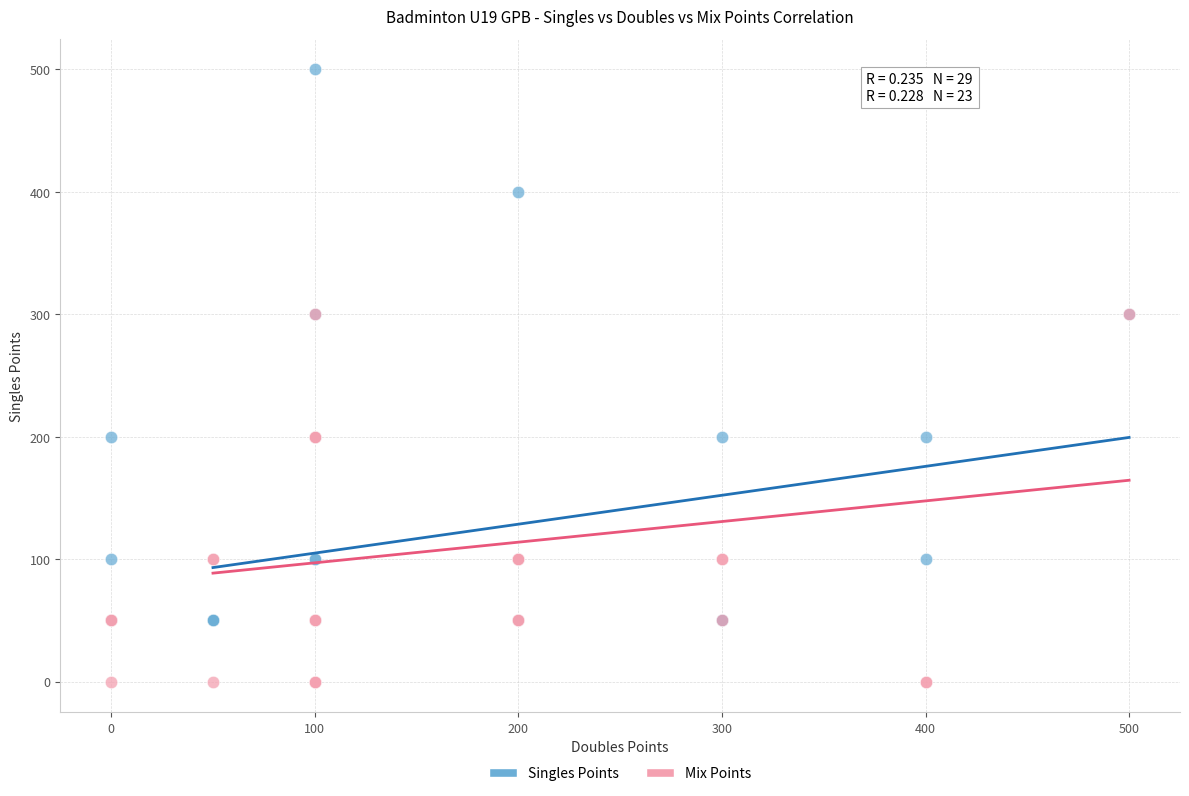

What are all the series names shown in the legend?

Singles Points, Mix Points